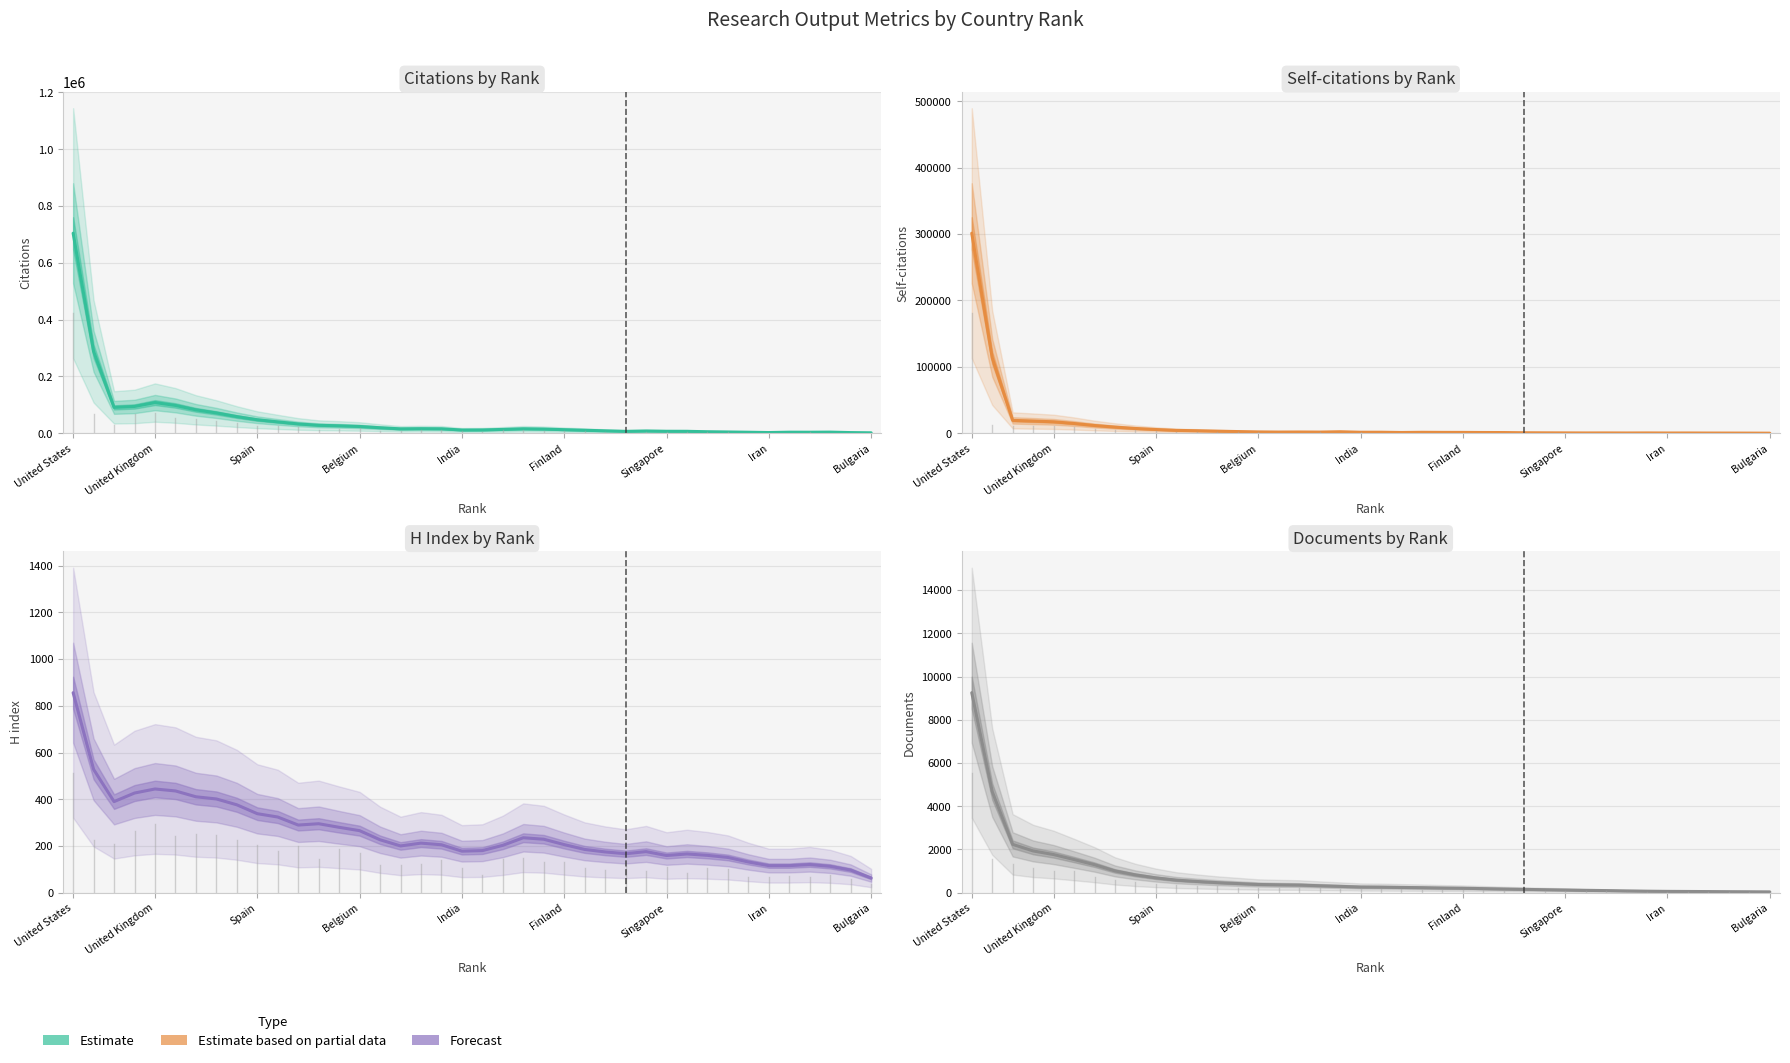

Which label corresponds to the largest value in the chart?

United States